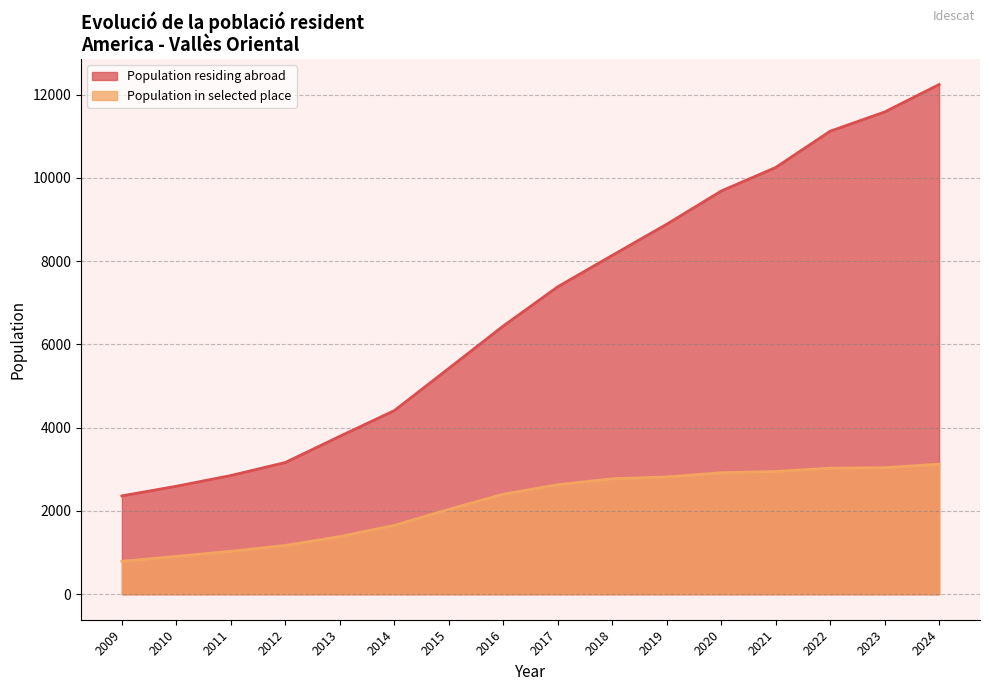

What is the change in value from 2016 to 2010?

+4198